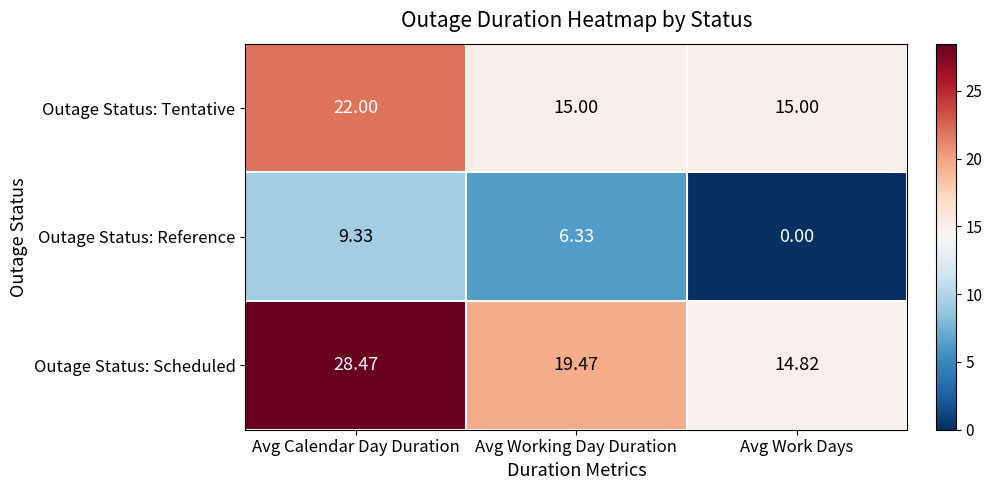

How many data points in Outage Status: Scheduled are above 19?

2